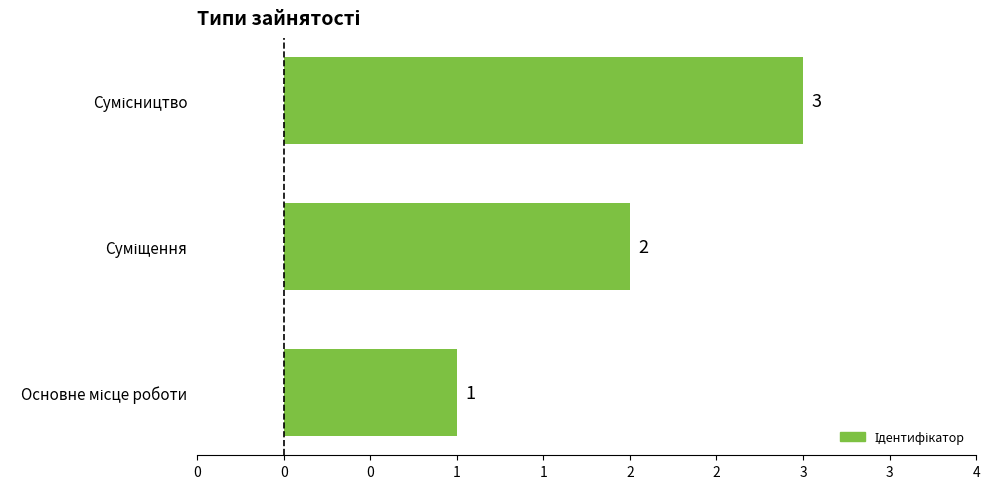

What is the average value?

2